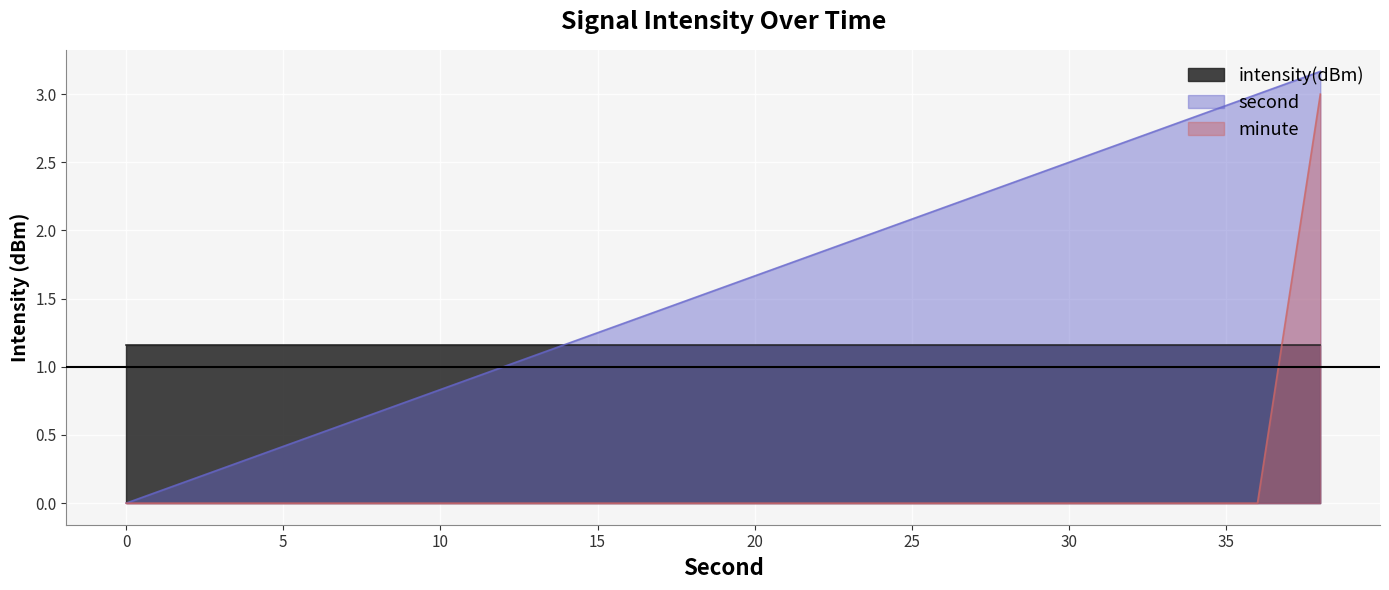

At how many categories does at least one series exceed 0?

20